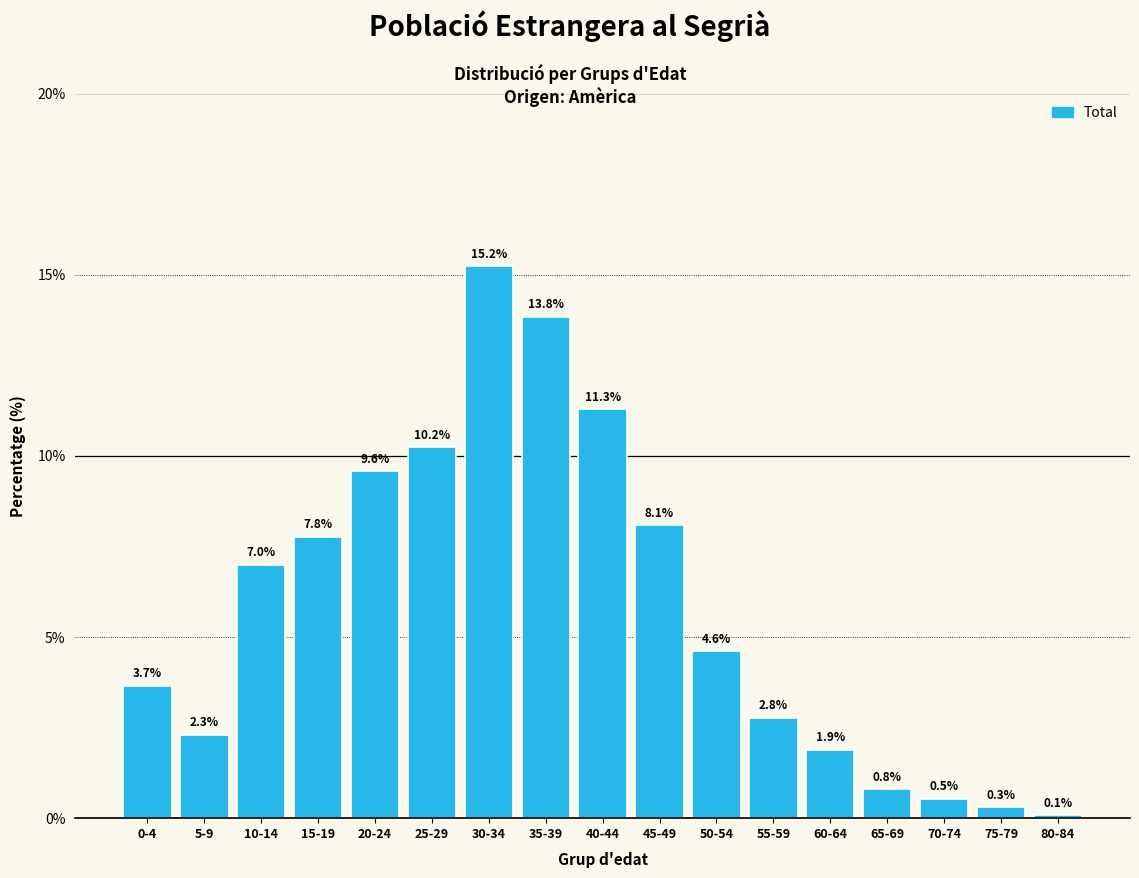

Reading right to left, list all the values displayed in this chart.

80-84=0.1	75-79=0.3	70-74=0.5	65-69=0.8	60-64=1.9	55-59=2.8	50-54=4.6	45-49=8.1	40-44=11.3	35-39=13.8	30-34=15.2	25-29=10.2	20-24=9.6	15-19=7.8	10-14=7.0	5-9=2.3	0-4=3.7